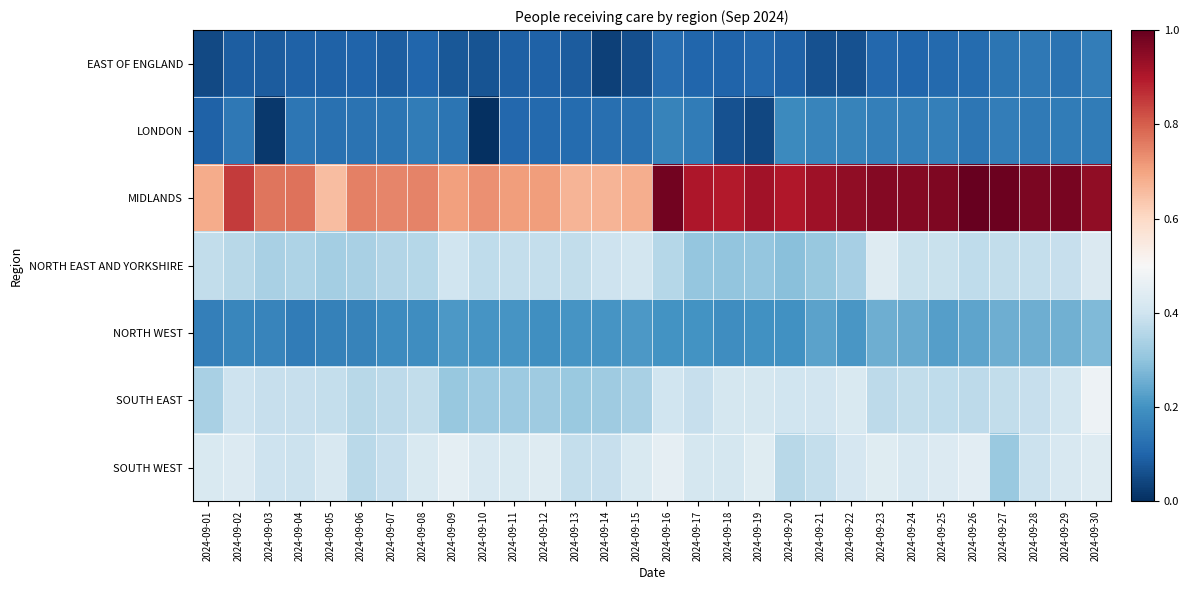

Which category has the lowest value across all series?

2024-09-10